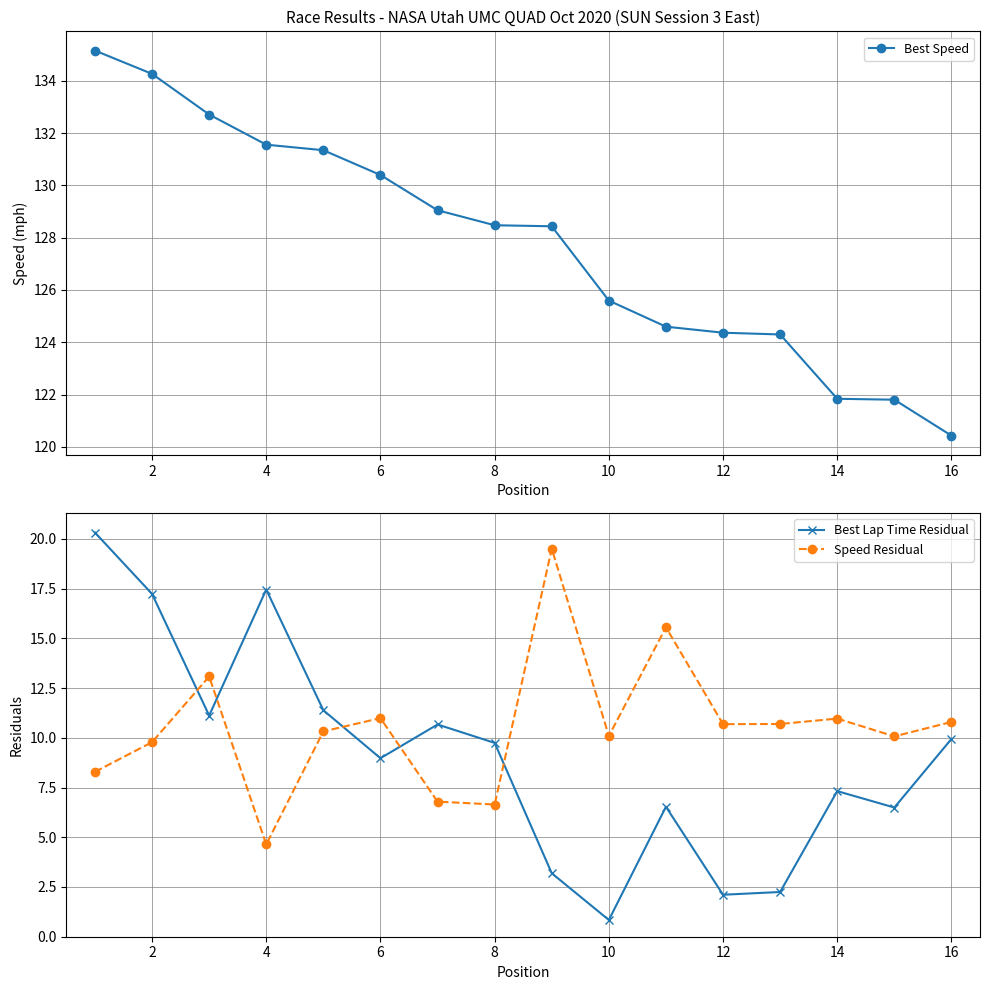

What is the minimum value for Best Lap Time Residual?

0.8